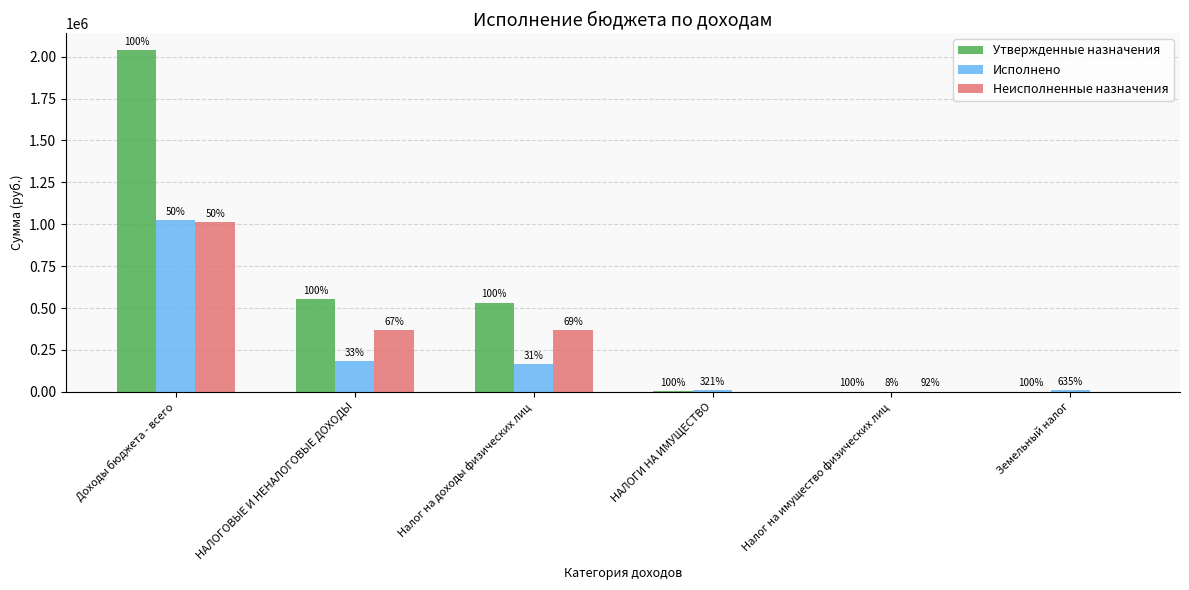

What is the total value across all series at НАЛОГОВЫЕ И НЕНАЛОГОВЫЕ ДОХОДЫ?

1106200.0